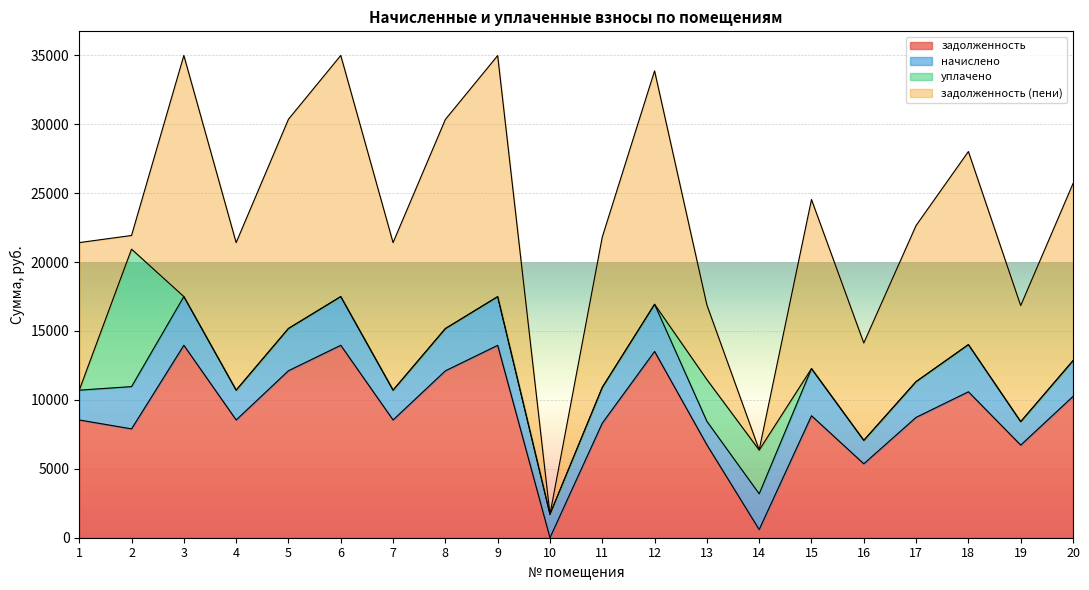

Between 2 and 7, which is larger?

7